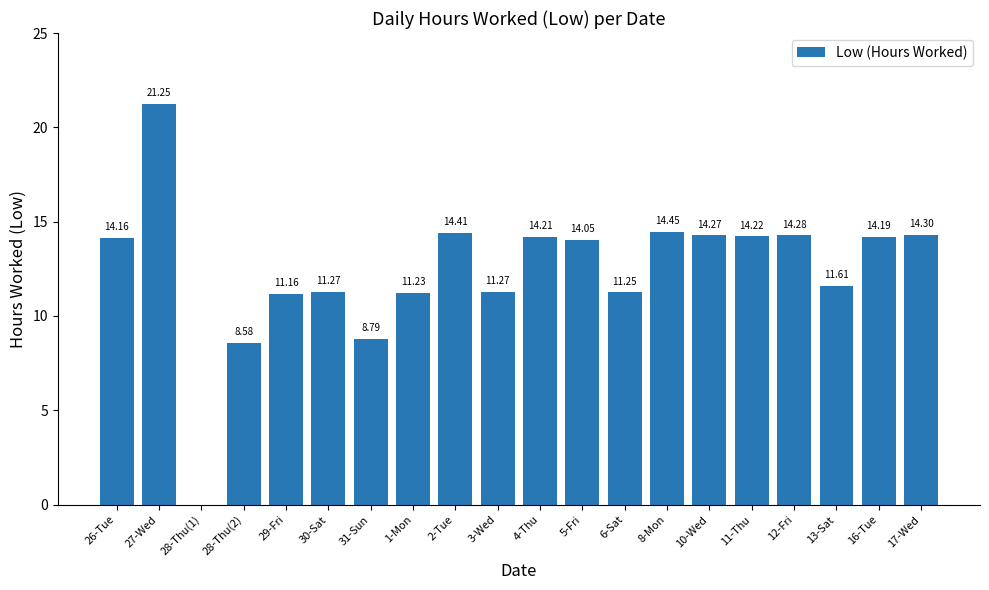

What is the change in value from 31-Sun to 4-Thu?

+5.4